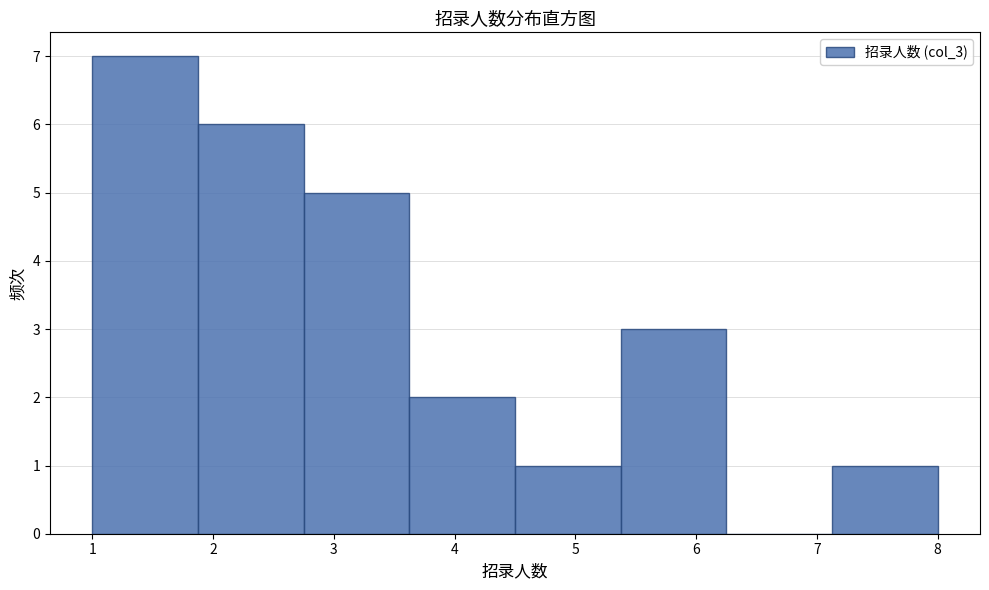

Over which range of the x-axis is the bar tallest?

1.0 to 1.9